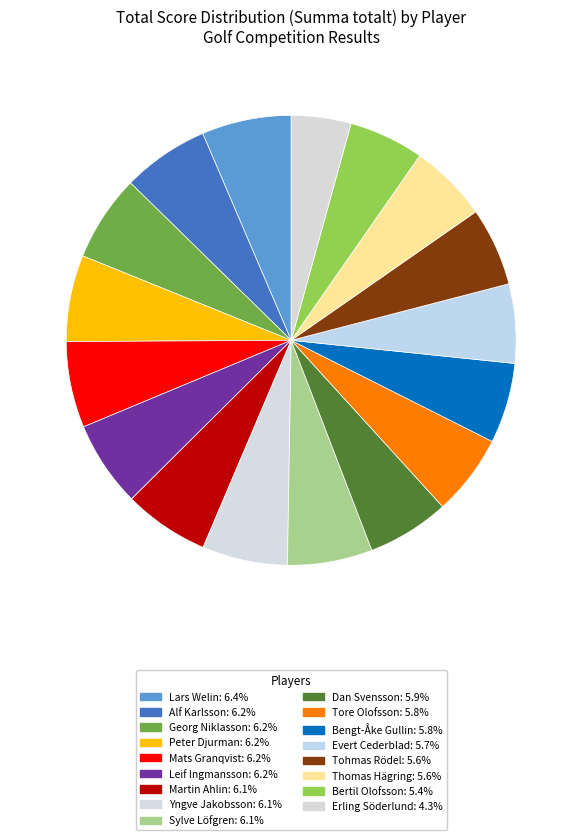

Is it true that Tore Olofsson is 6% of the pie?

True